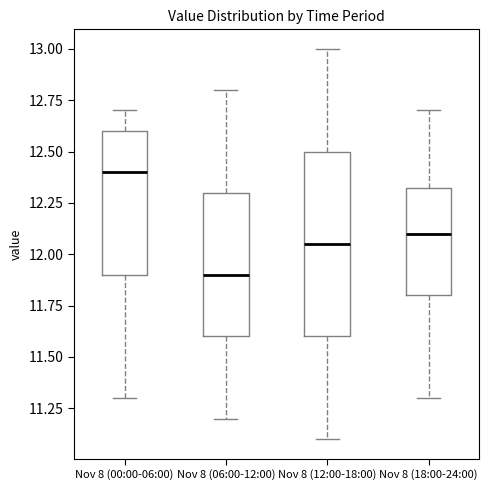

Reading left to right, read every box against the y-axis: the position of its median line, the range the box covers, and the ends of its whiskers. The values are not printed on the chart, so give them approximately, as read against the axis.

Nov 8 (00:00-06:00): median 12.40, box 11.90 to 12.60, whiskers 11.30 to 12.70
Nov 8 (06:00-12:00): median 11.90, box 11.60 to 12.30, whiskers 11.20 to 12.80
Nov 8 (12:00-18:00): median 12.05, box 11.60 to 12.50, whiskers 11.10 to 13.00
Nov 8 (18:00-24:00): median 12.10, box 11.80 to 12.35, whiskers 11.30 to 12.70